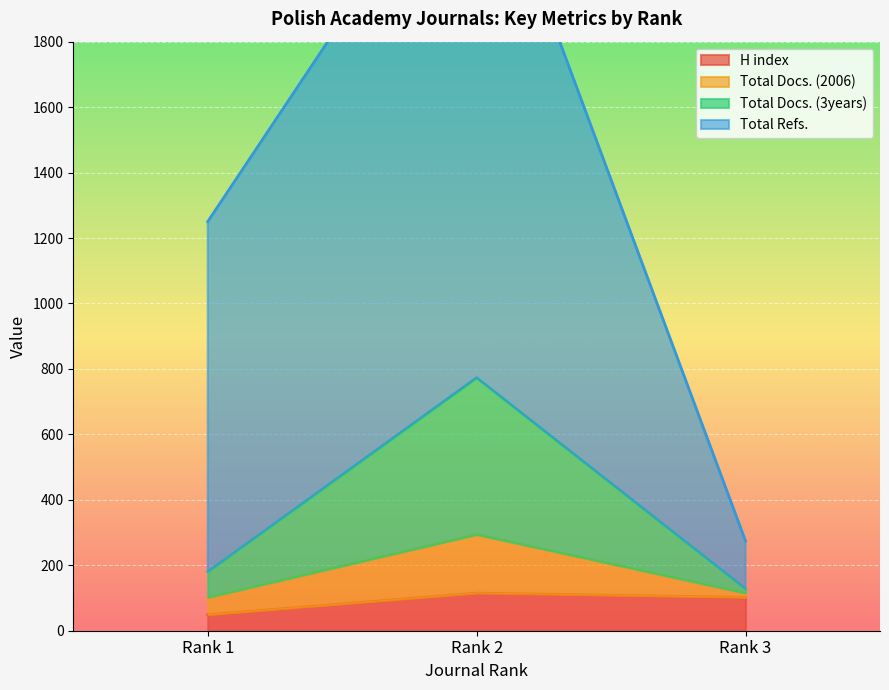

What is the difference between the Total Refs. values at Rank 3 and Rank 2?

2208